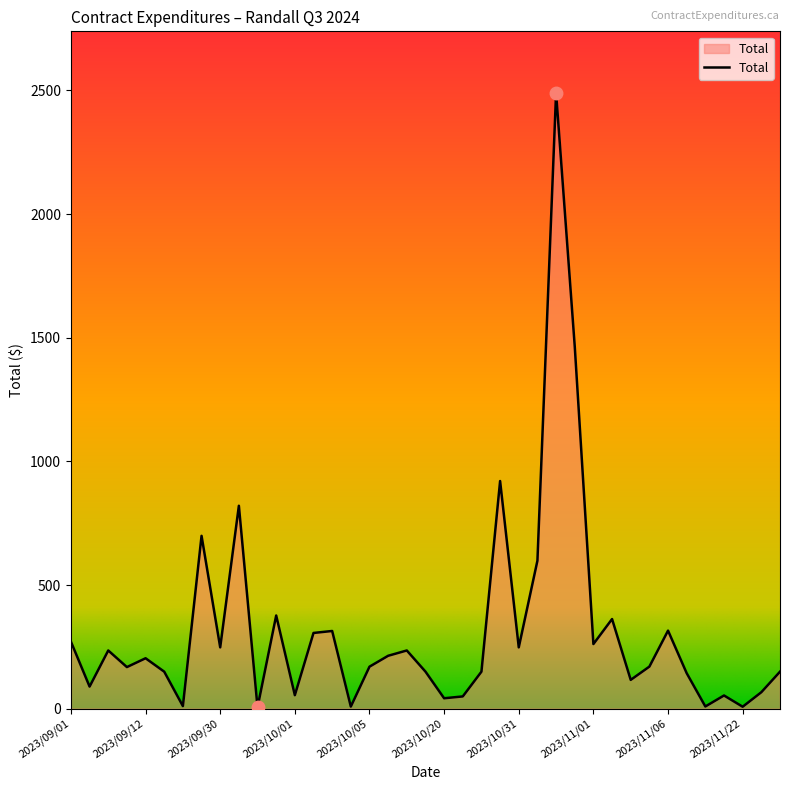

Count the number of data series in this chart.

1